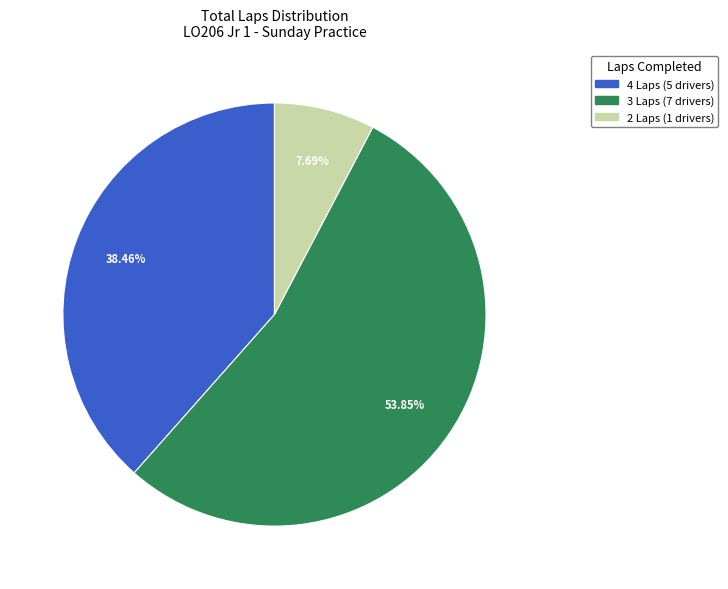

Does any single category account for the majority?

Yes